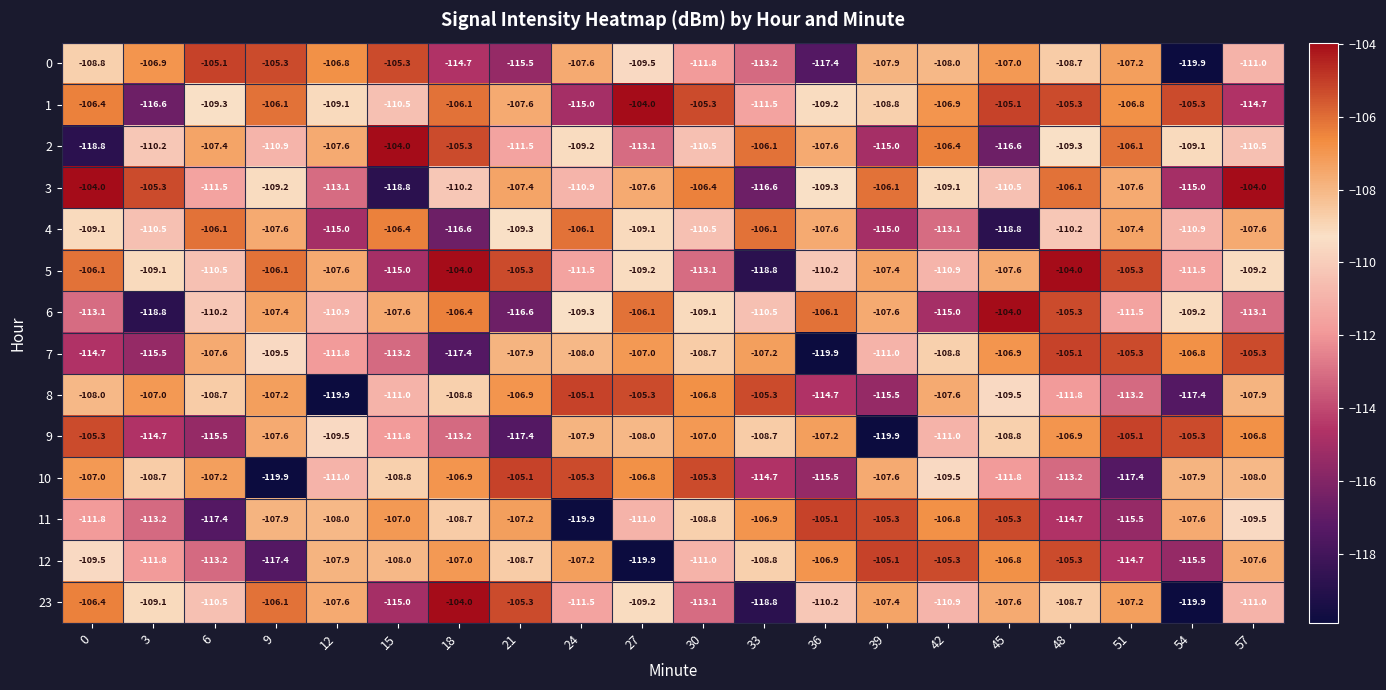

What is the sum of the 5 values at 45 and 57?

-216.8